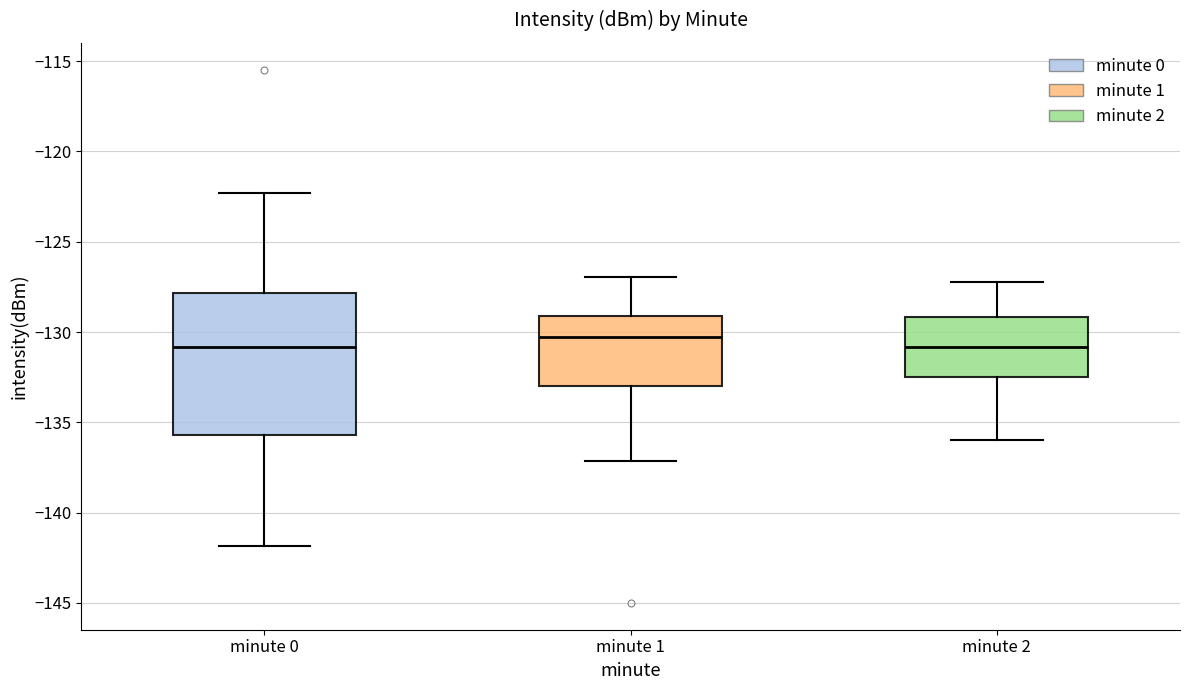

Where does the upper whisker of the box for minute 2 end on the y-axis? The values are not printed on the chart, so give them approximately, as read against the axis.

-127.0